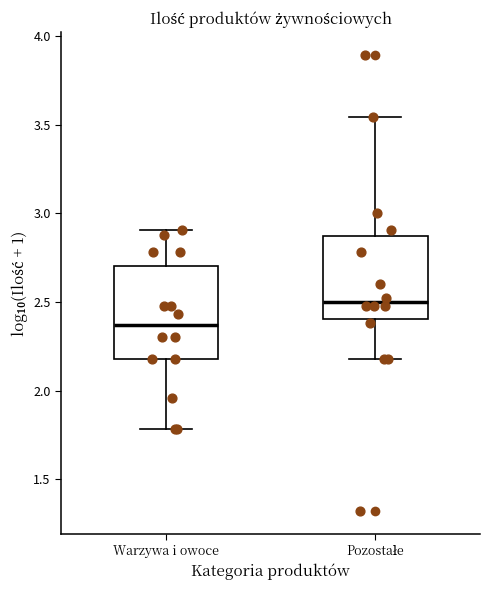

Reading left to right, transcribe this box plot: for each box, give where its median line is, the range the box spans, and where its two whiskers end, as read against the y-axis. The values are not printed on the chart, so give them approximately, as read against the axis.

Warzywa i owoce: median 2.35, box 2.20 to 2.70, whiskers 1.80 to 2.90
Pozostałe: median 2.50, box 2.40 to 2.85, whiskers 2.20 to 3.55